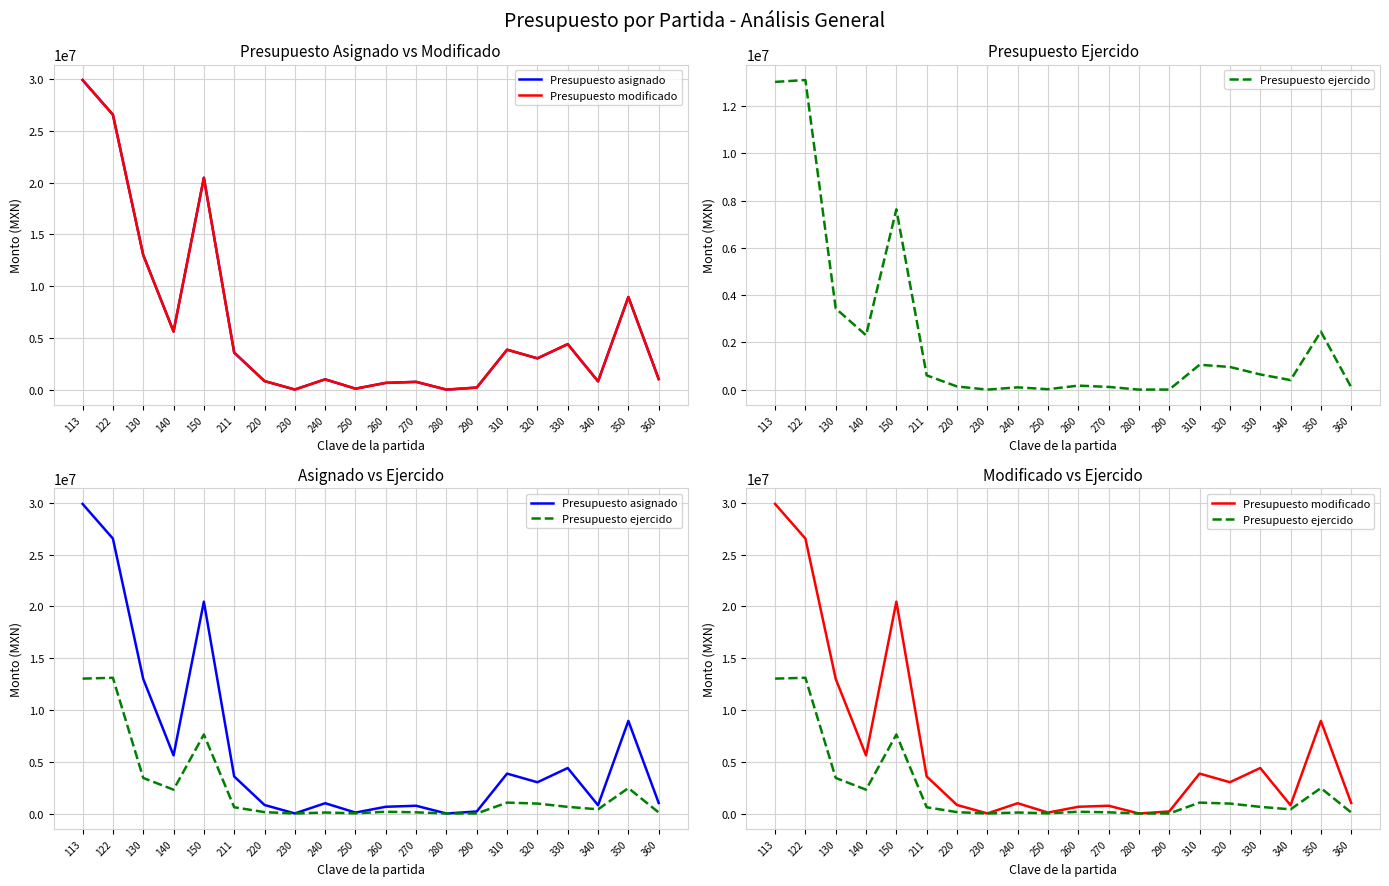

What is the greatest value displayed?

29900697